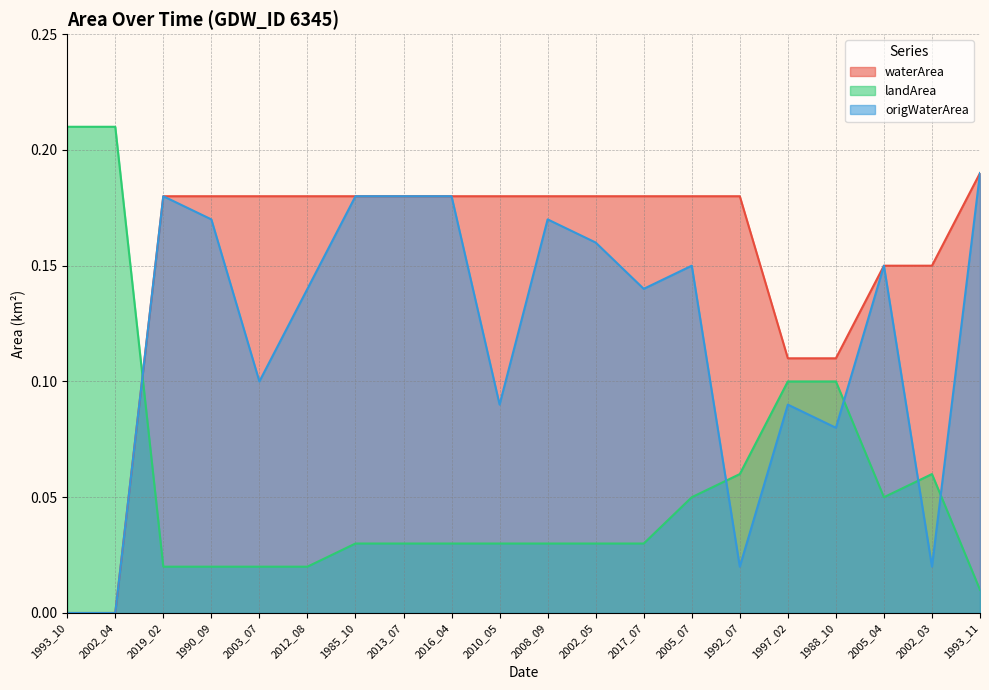

True or false: waterArea and origWaterArea intersect in this chart.

False